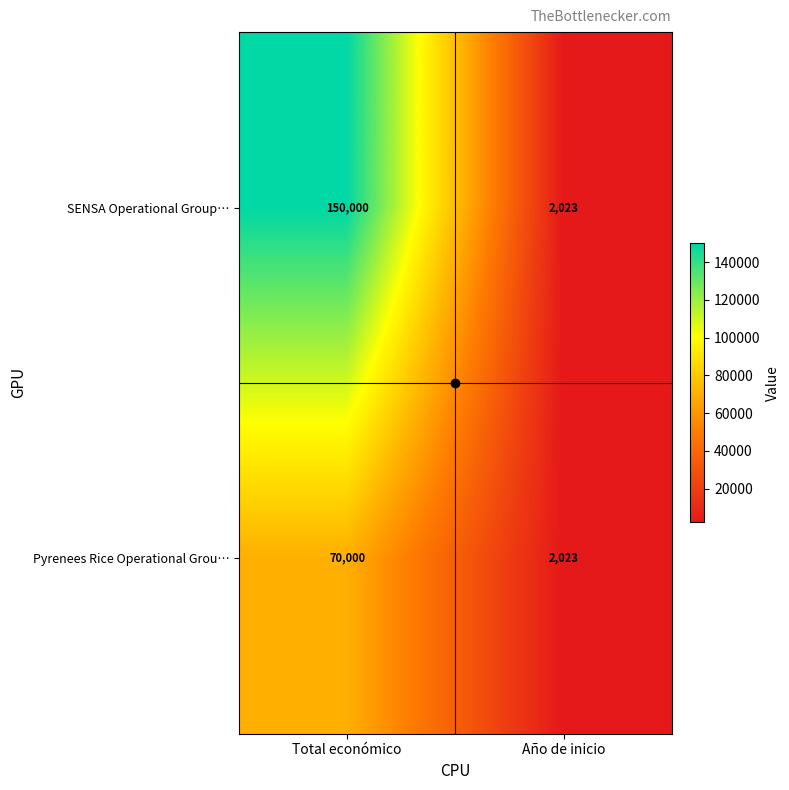

Which label corresponds to the largest value in the chart?

Total económico